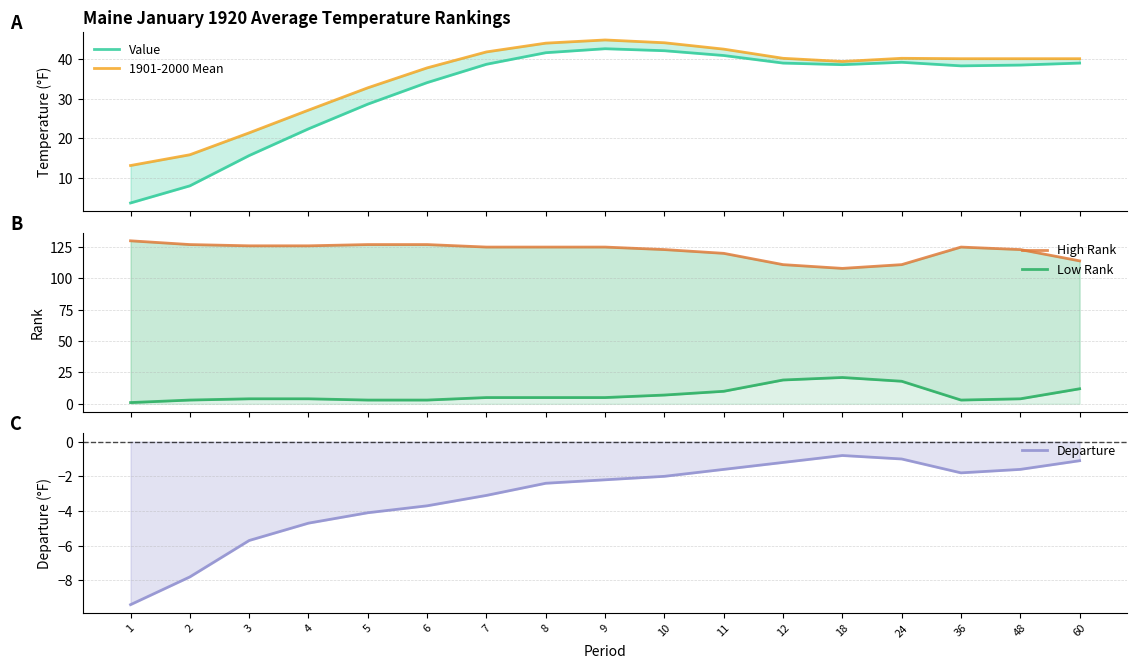

Does the chart have visible grid lines?

Yes